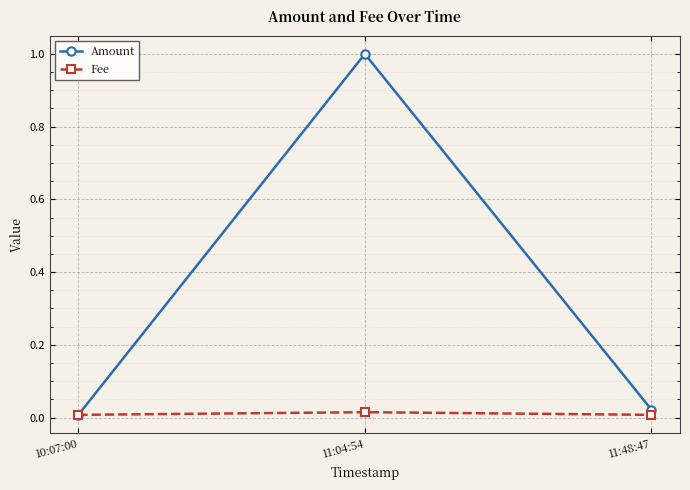

What are all the series names shown in the legend?

Amount, Fee